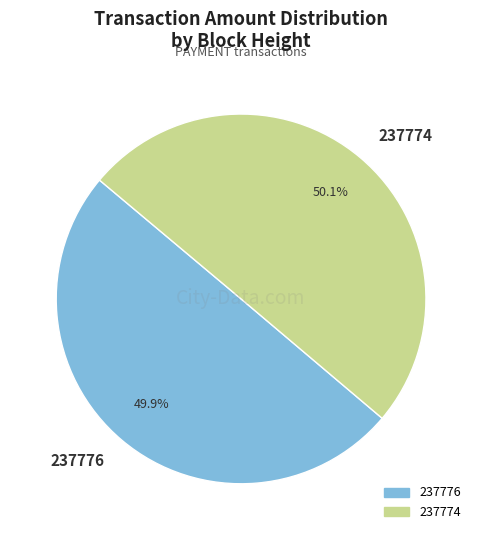

Combined, do 237776 and 237774 account for over 50%?

Yes